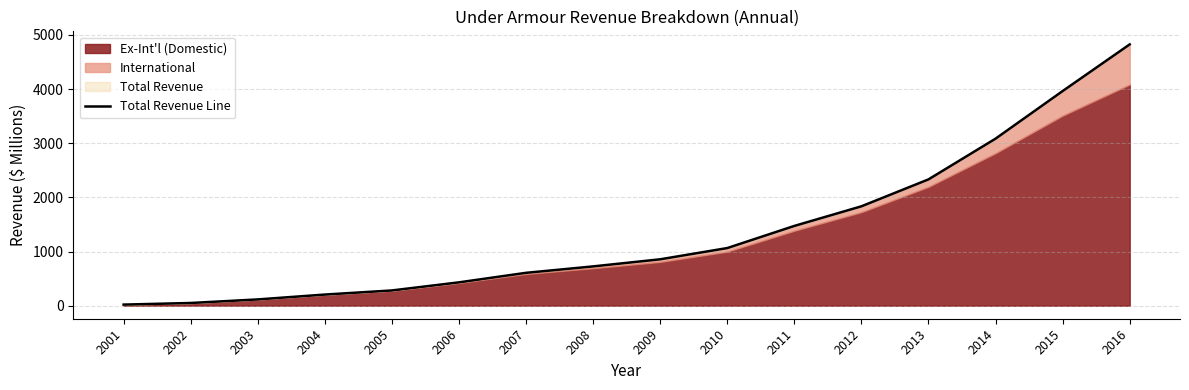

Reading left to right, extract all data points from this chart.

19.7	49.5	115.4	205.2	281.1	430.7	606.6	725.2	856.4	1063.9	1472.7	1834.9	2332.1	3084.4	3963.3	4825.3